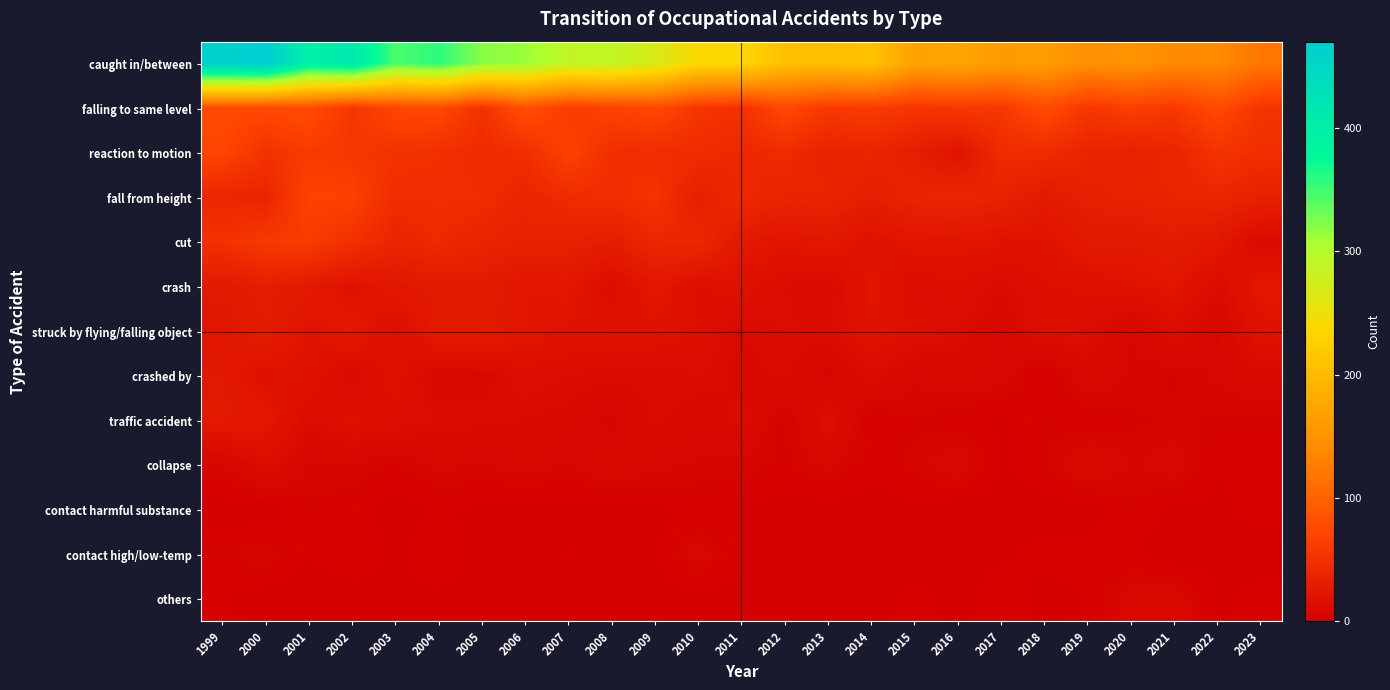

Which series has the widest spread of values?

caught in/between